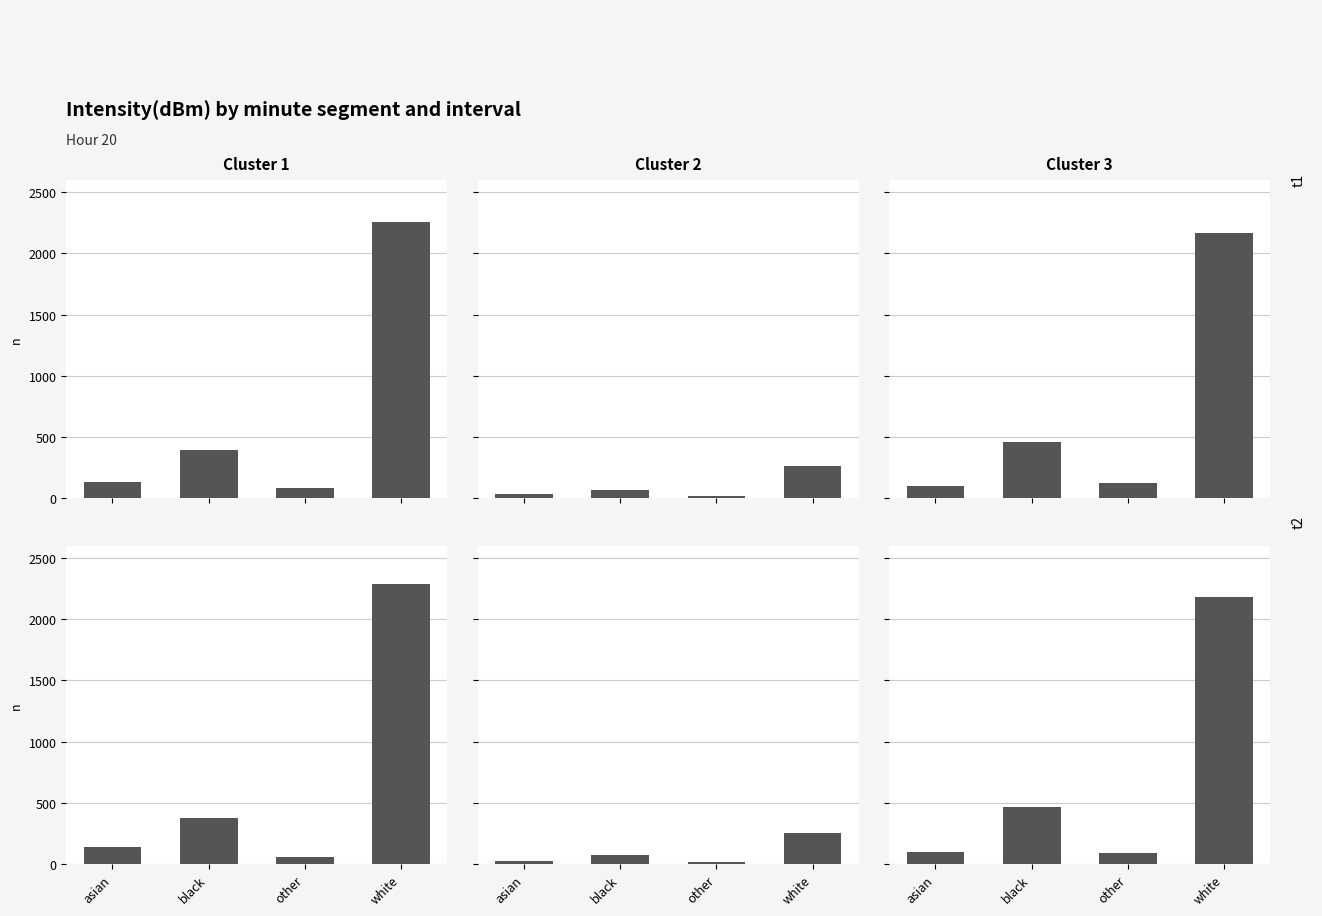

What is the value of the Cluster 2 t1 bar at the 4th from the left?

260